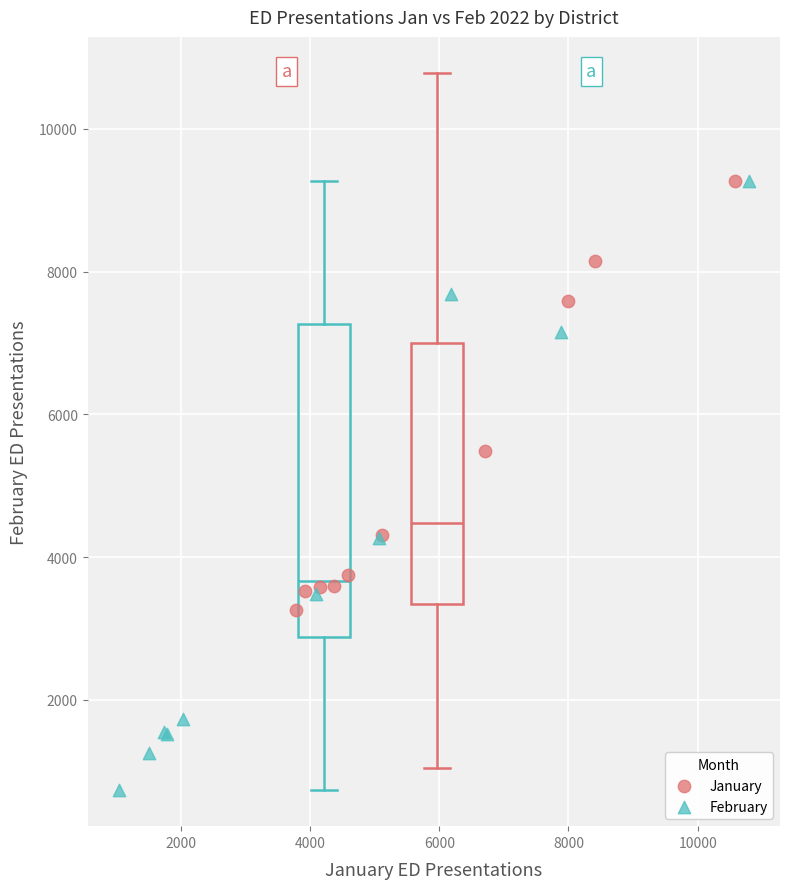

Which series contains the lowest Y value?

February